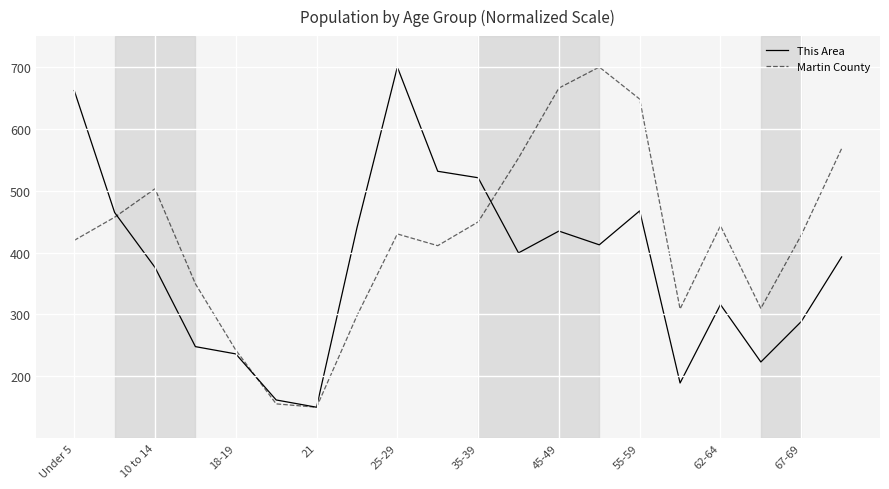

What is the lowest value of the This Area series?

150.0